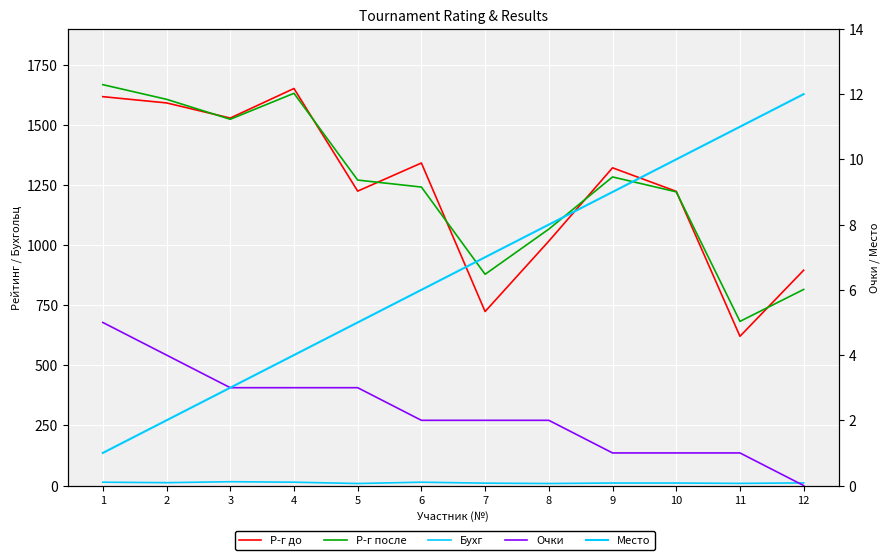

At which label is Место closest to 6?

6